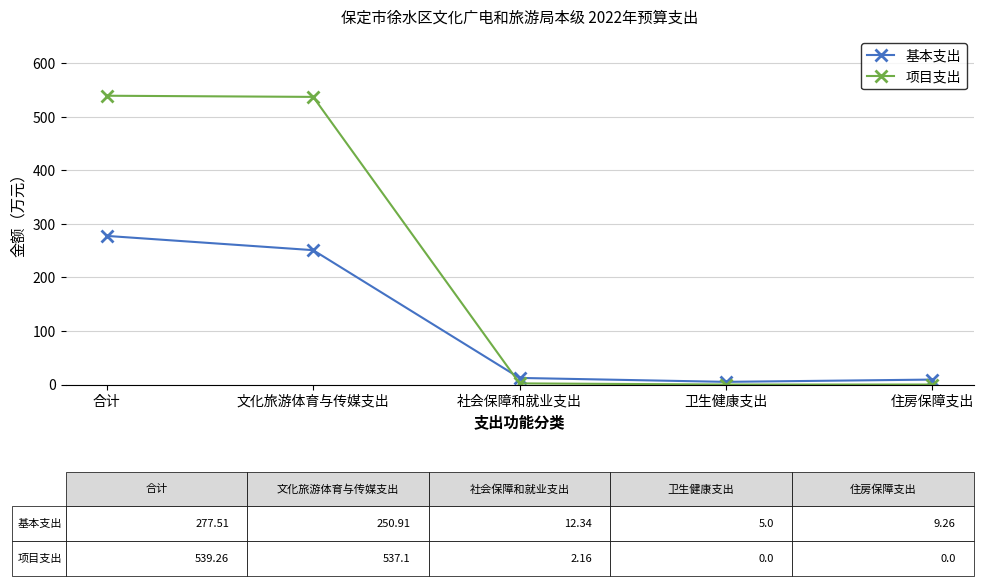

What are all the series names shown in the legend?

基本支出, 项目支出